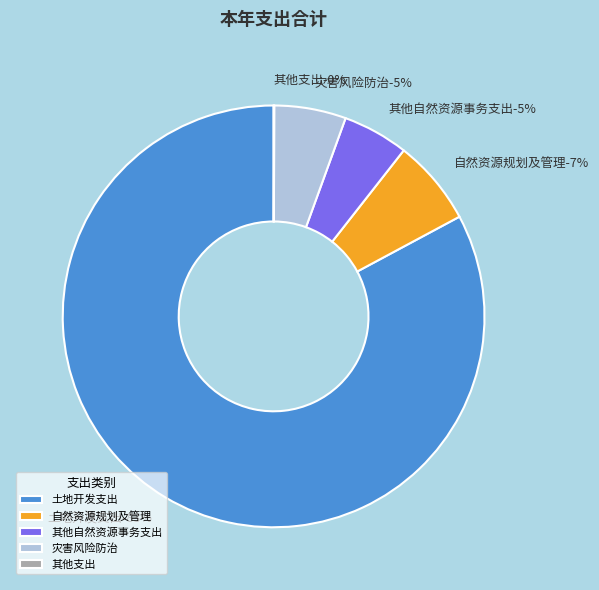

To the nearest percent, what percentage of the pie is 土地开发支出?

83%